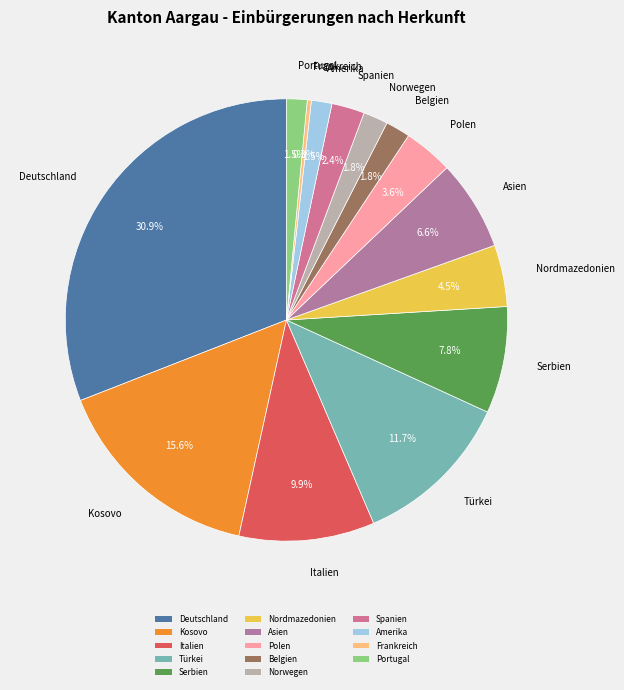

What is the largest slice in the pie chart?

Deutschland